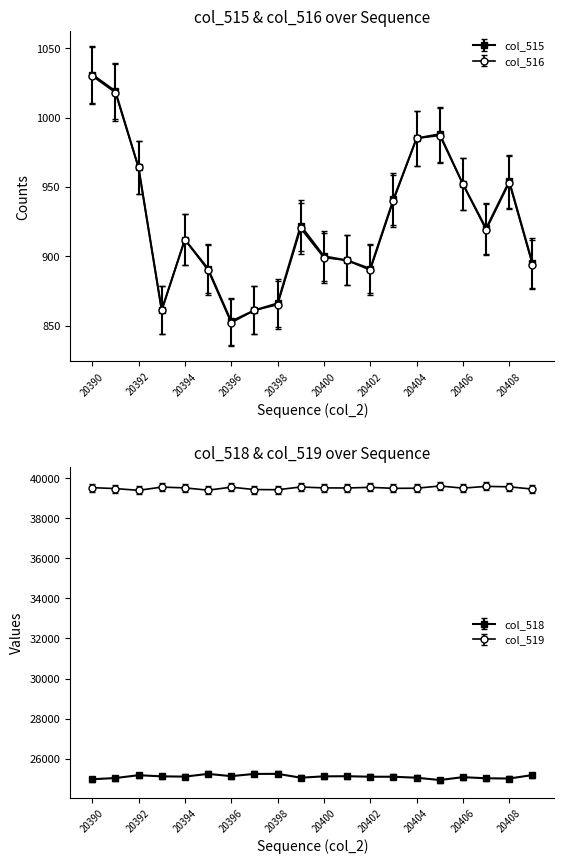

Which series has the largest total across all categories?

col_519